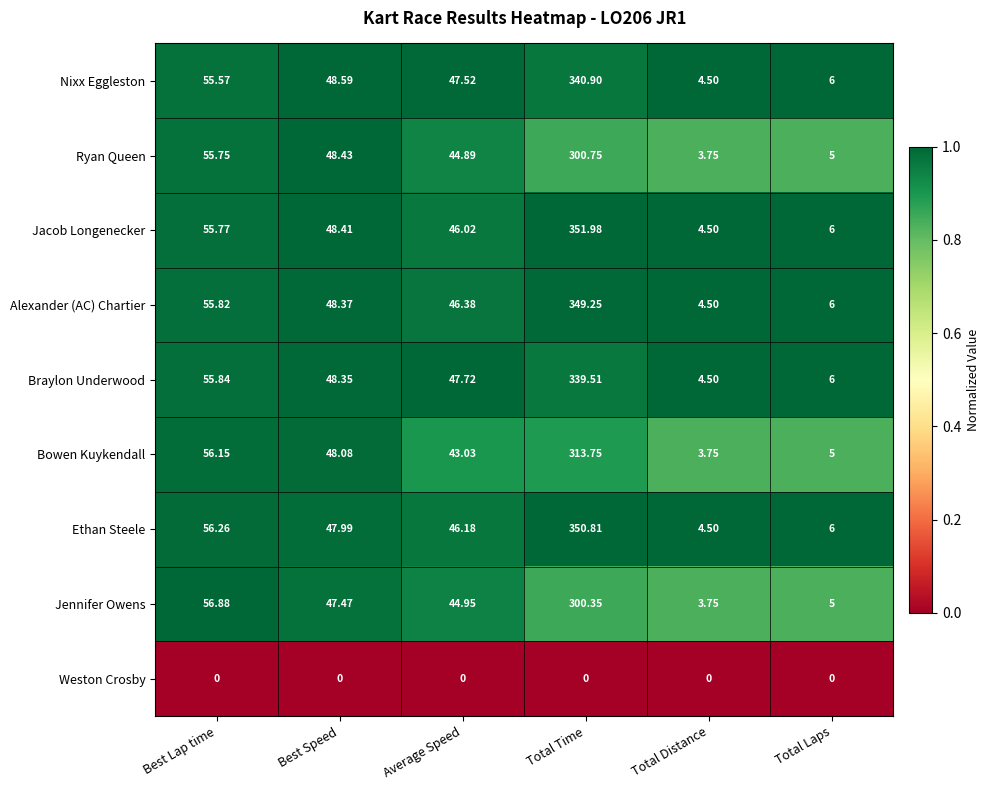

At which label is Alexander (AC) Chartier closest to 176?

Best Lap time